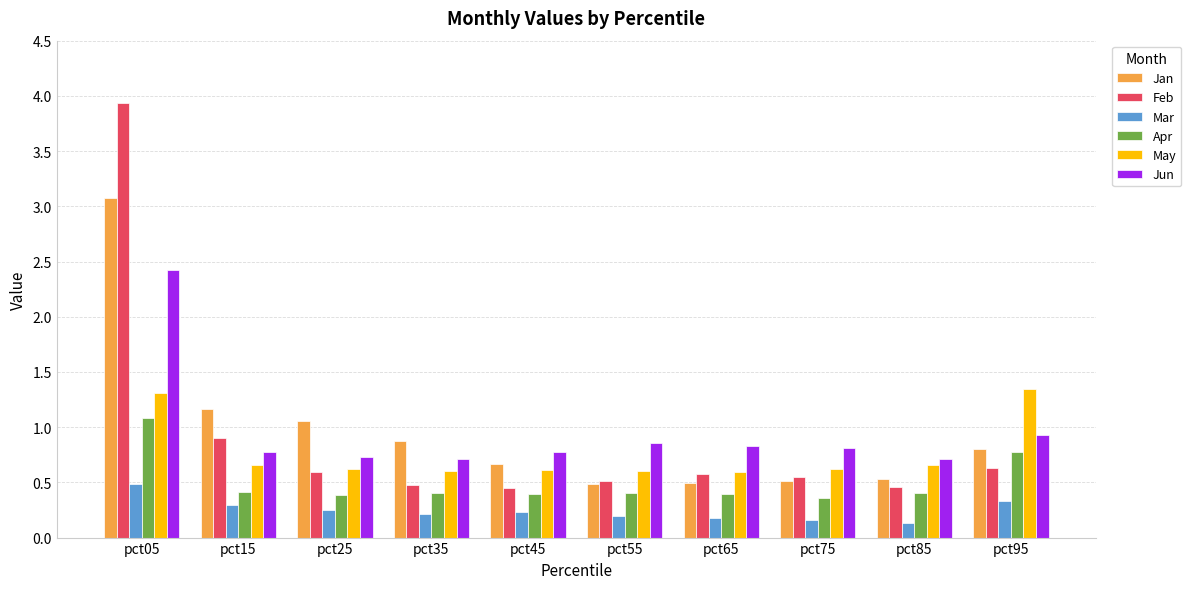

Rank the series by their maximum value, from highest to lowest.

Feb, Jan, Jun, May, Apr, Mar